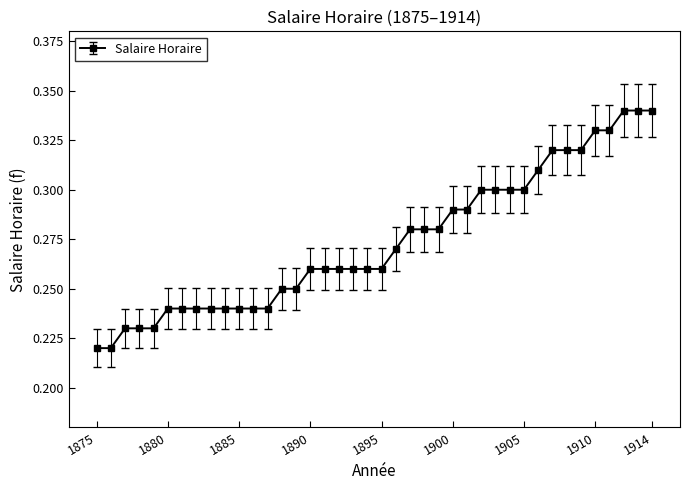

Count the values in the range 0 to 1.

40